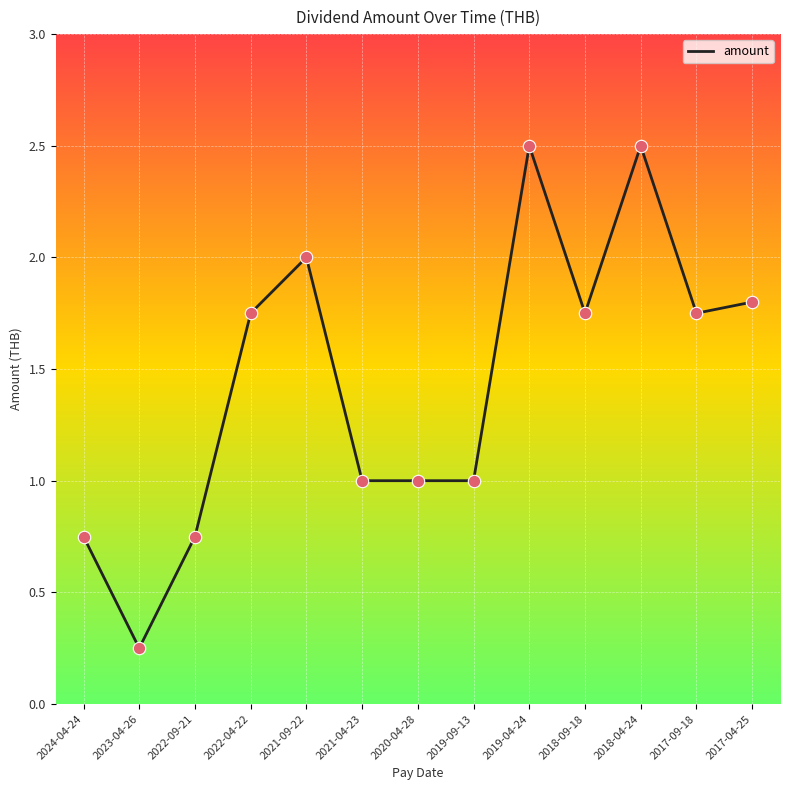

Which has a higher value, 2020-04-28 or 2017-04-25?

2017-04-25